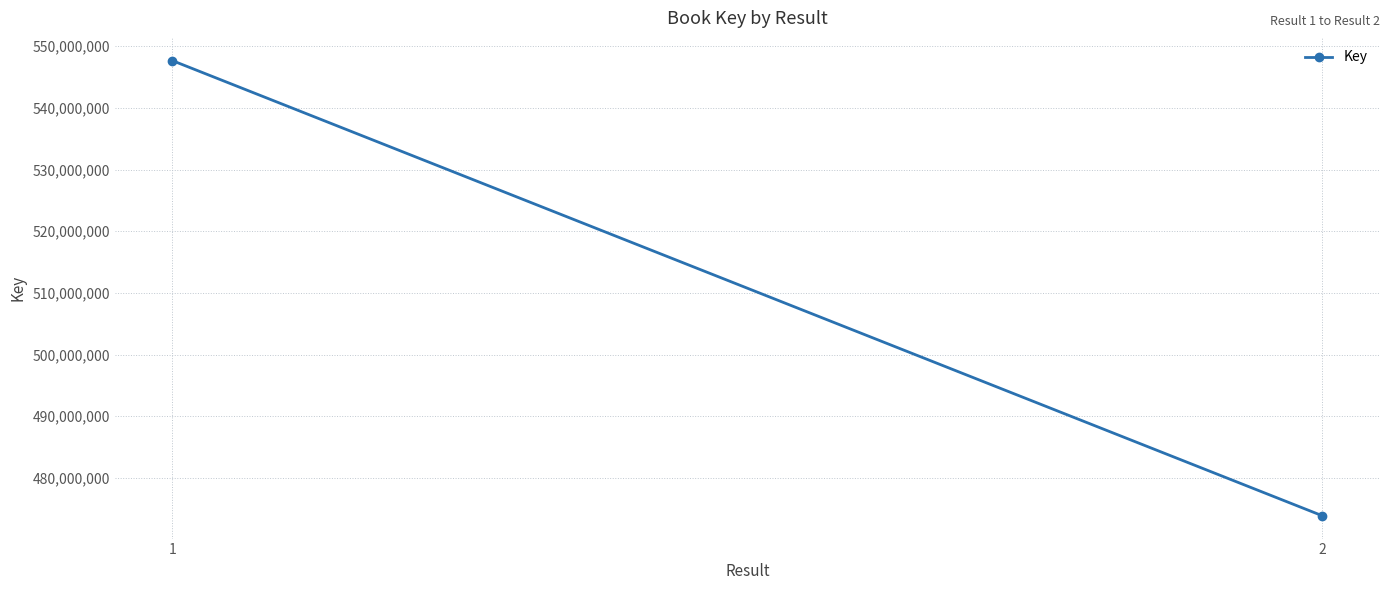

What is the average value?

510751742